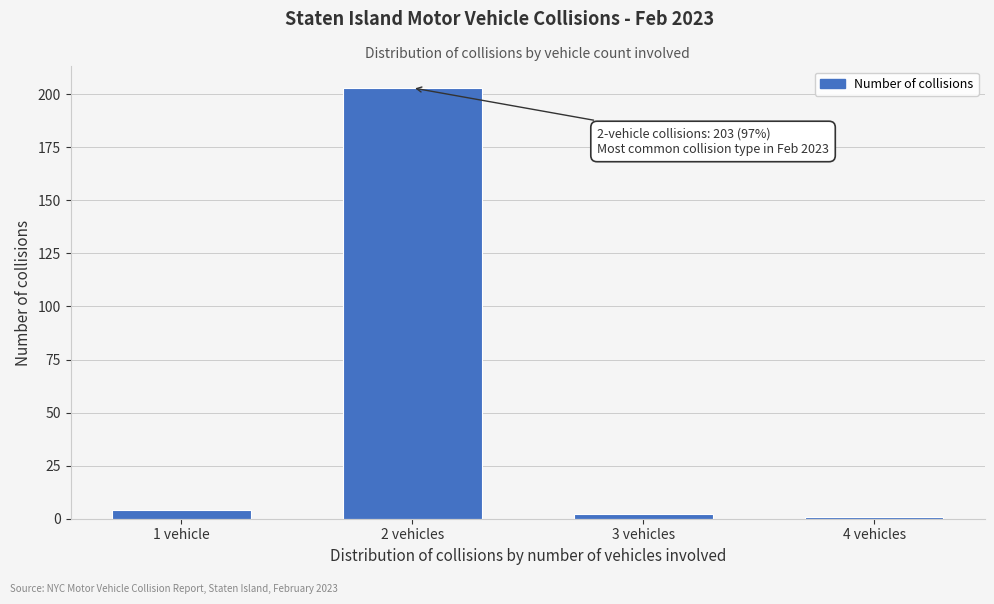

Reading left to right, what are all the values shown in this chart?

4	203	2	1